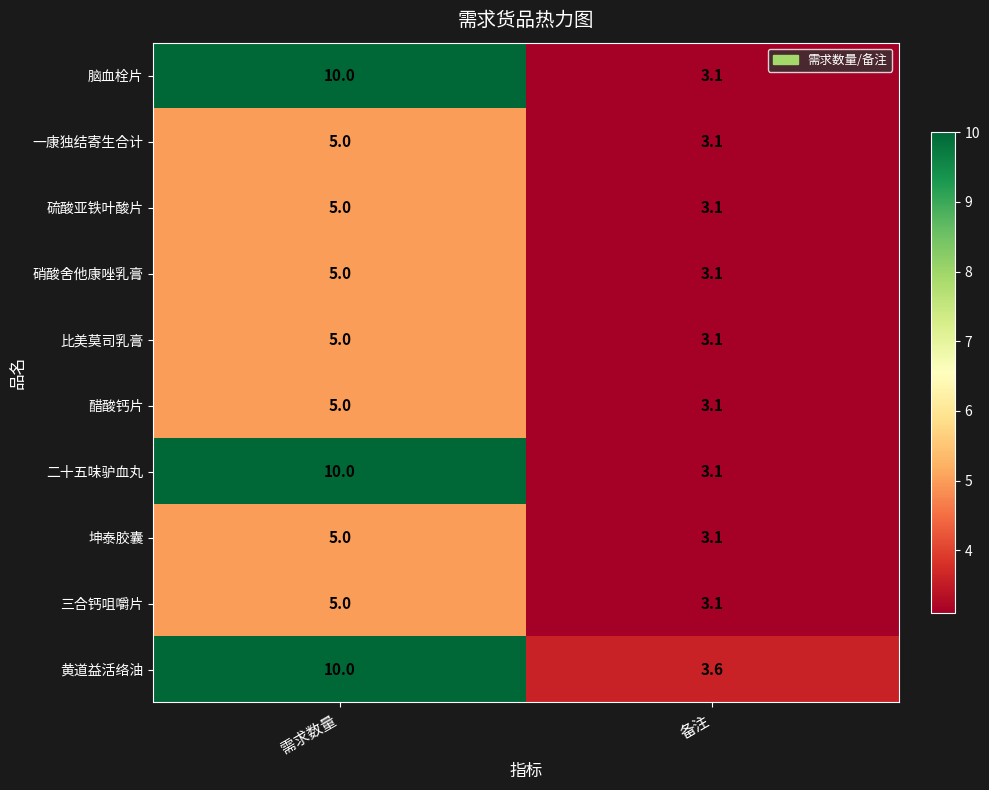

Reading right to left, transcribe all the data shown in this chart.

脑血栓片: 3.1	10.0
一康独结寄生合计: 3.1	5.0
硫酸亚铁叶酸片: 3.1	5.0
硝酸舍他康唑乳膏: 3.1	5.0
比美莫司乳膏: 3.1	5.0
醋酸钙片: 3.1	5.0
二十五味驴血丸: 3.1	10.0
坤泰胶囊: 3.1	5.0
三合钙咀嚼片: 3.1	5.0
黄道益活络油: 3.6	10.0